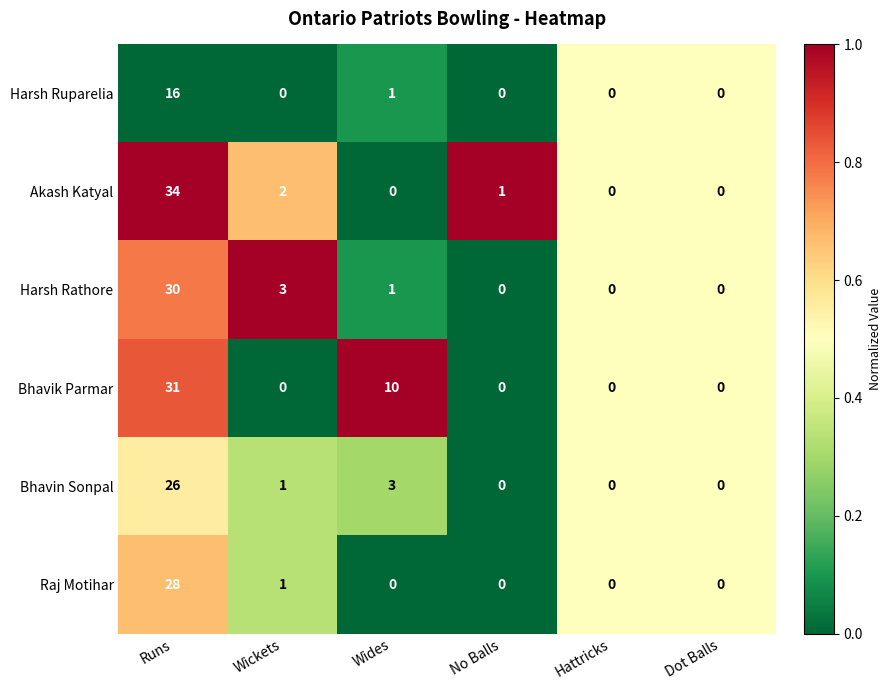

At which label does Harsh Rathore first exceed 1?

Runs